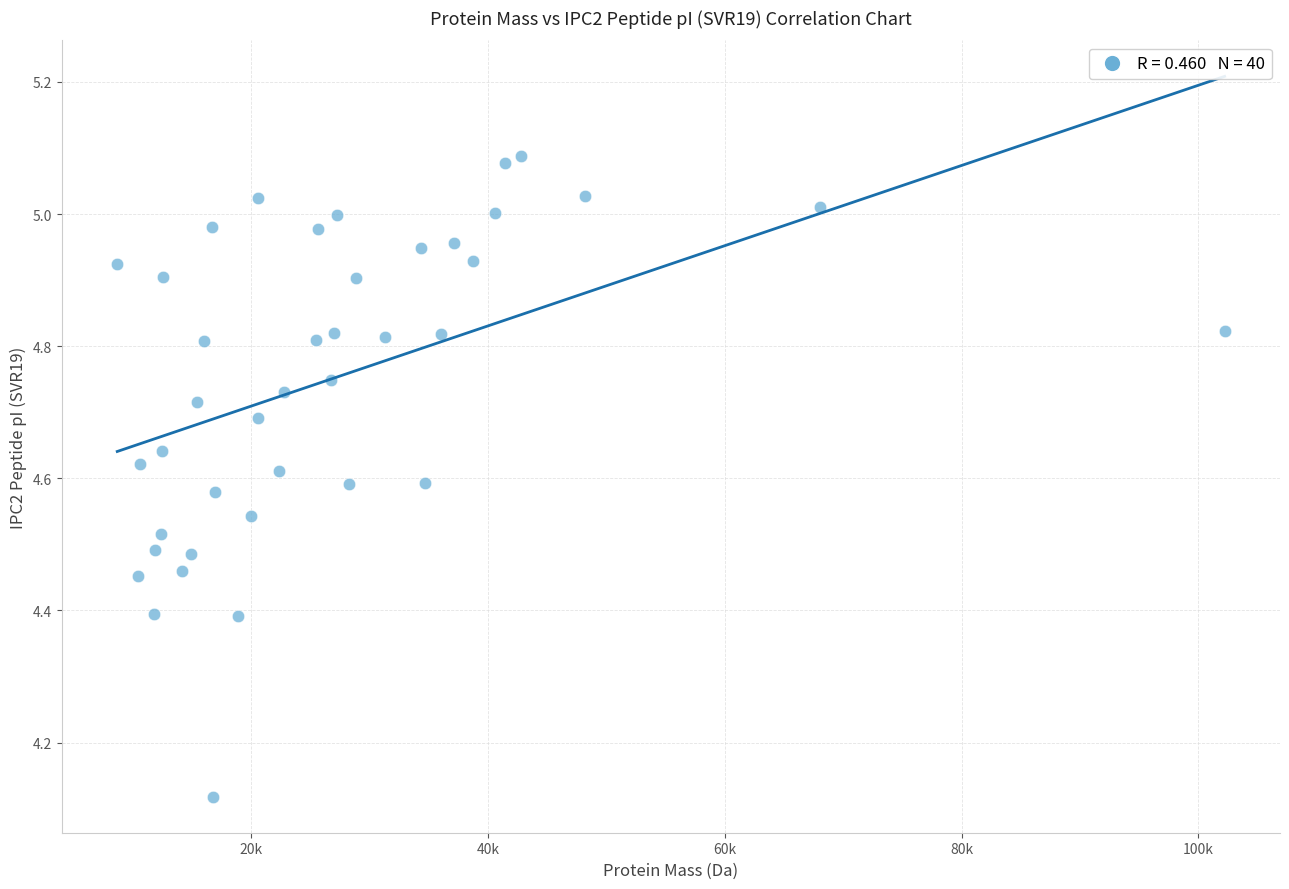

What is the range of X values (max minus min)?

93501.0